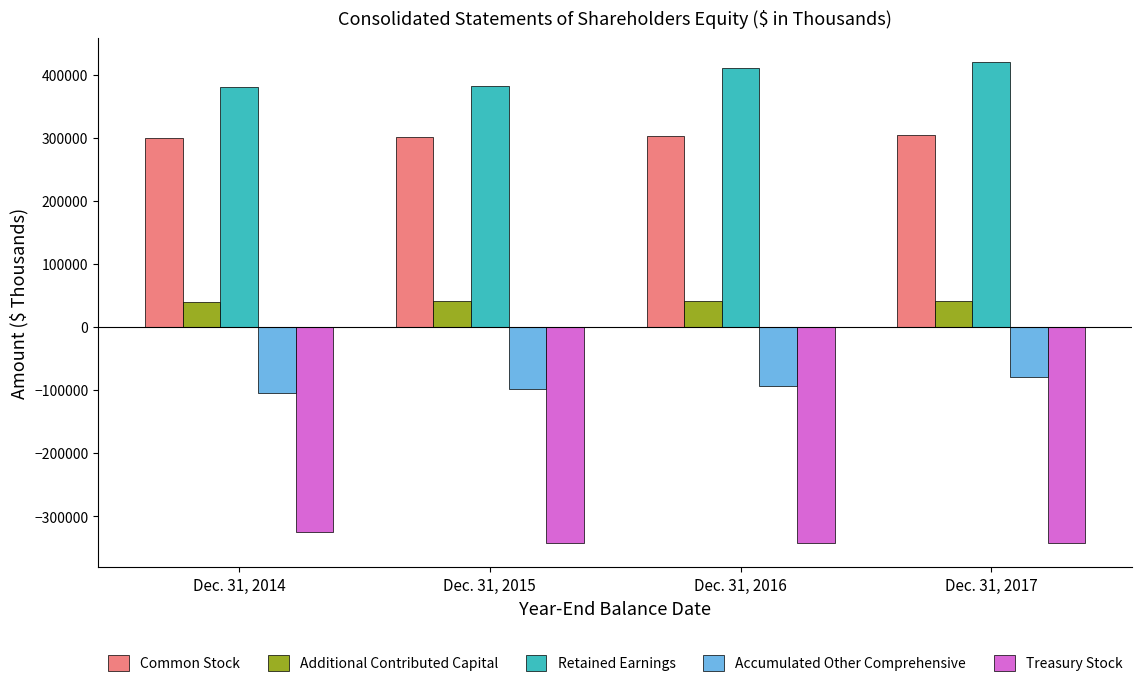

How many values in the Accumulated Other Comprehensive series are below -93194?

2